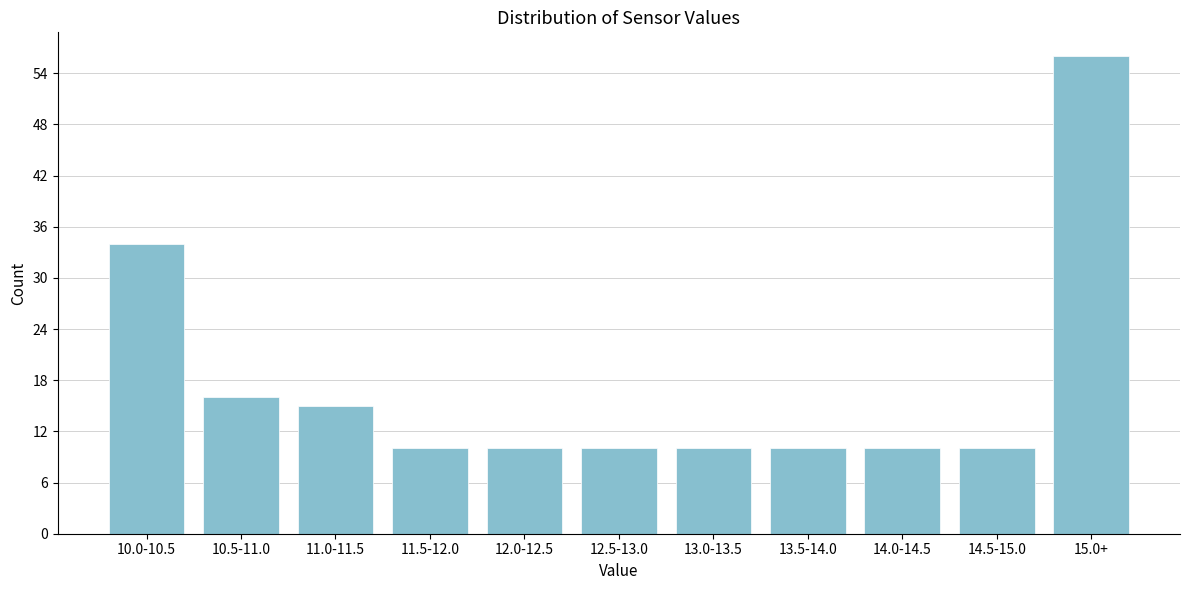

Reading left to right, extract all data points from this chart.

34	16	15	10	10	10	10	10	10	10	56